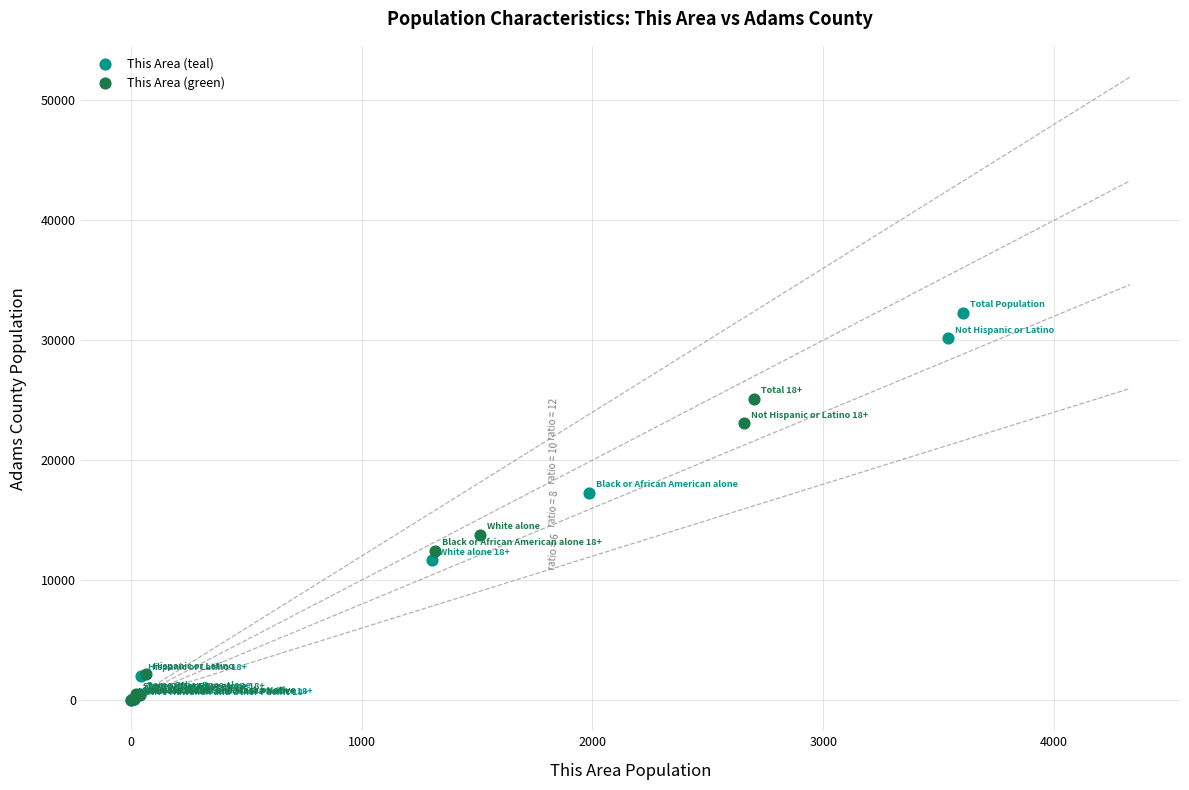

Which series contains the highest Y value?

This Area (teal)